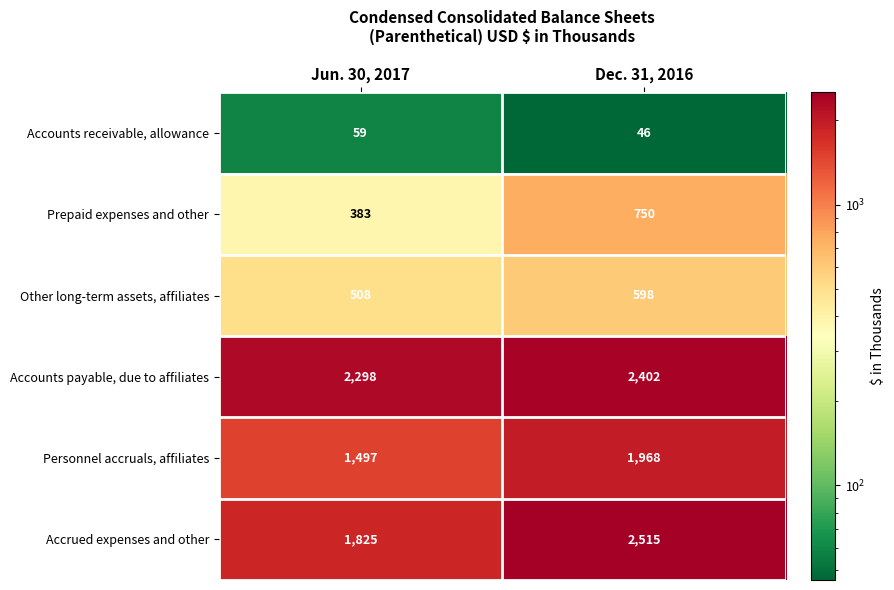

What is the sum of all Other long-term assets, affiliates values?

1106